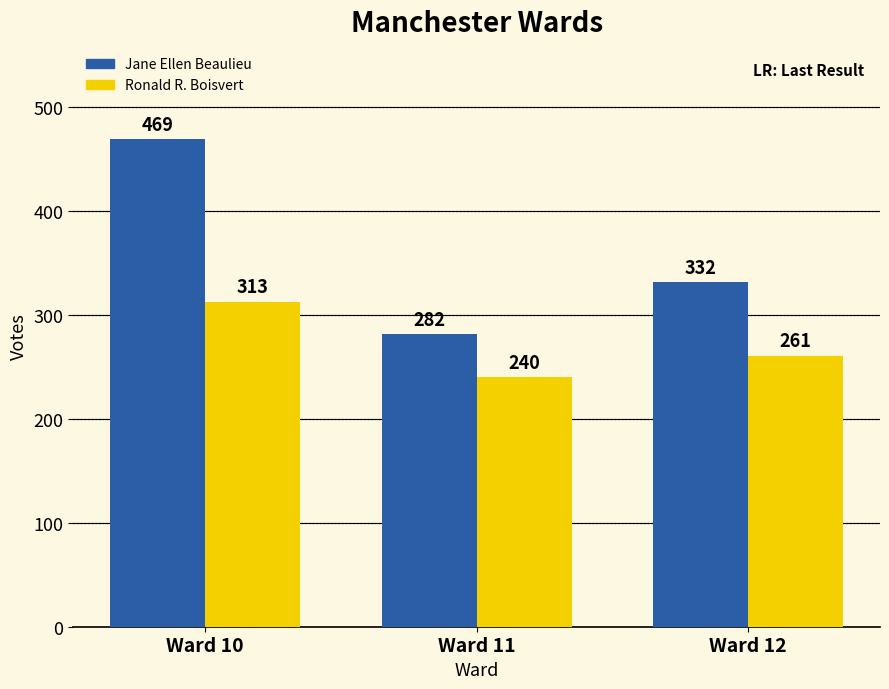

Which series has the widest spread of values?

Jane Ellen Beaulieu